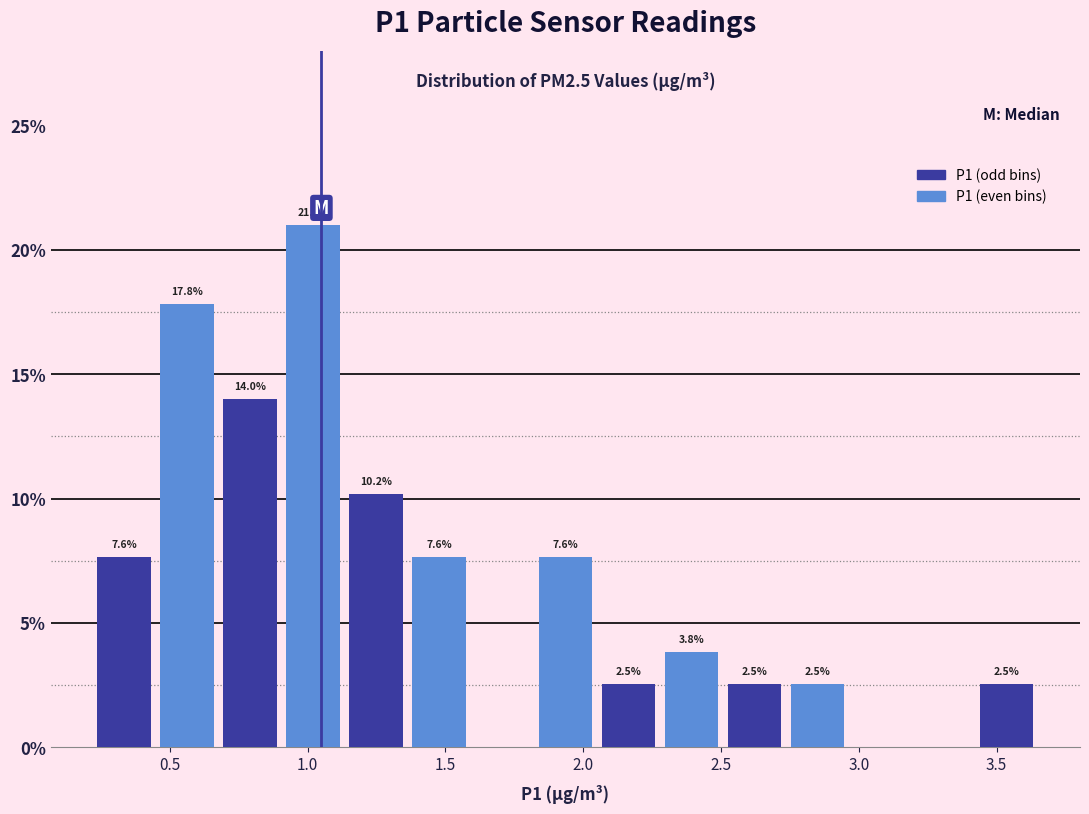

Over which range of the x-axis is the bar tallest?

0.90 to 1.15